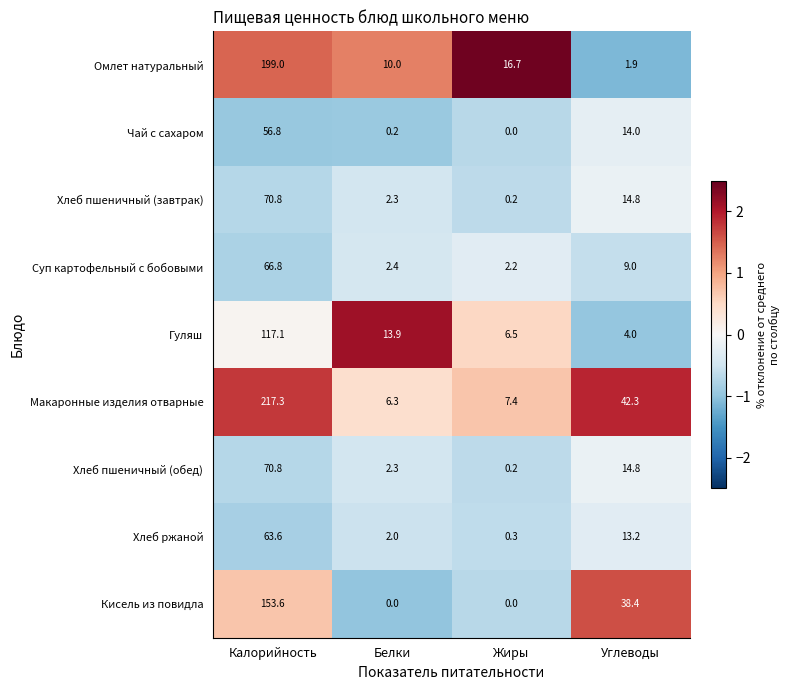

Which series has the largest total across all categories?

Макаронные изделия отварные